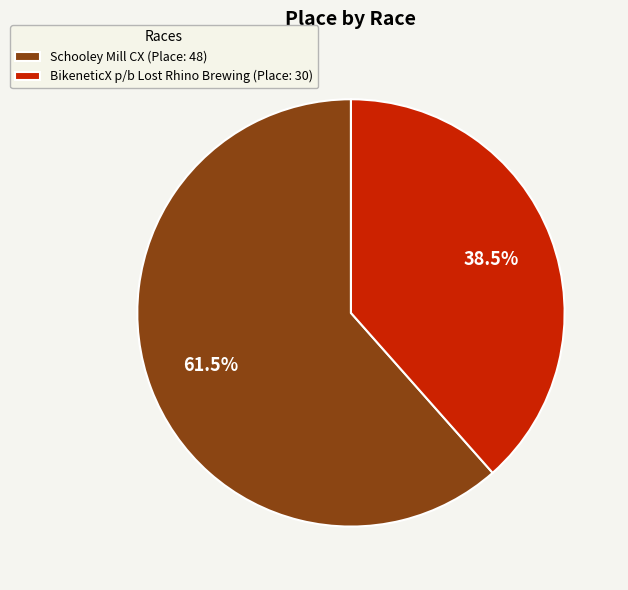

How many slices are in this pie chart?

2